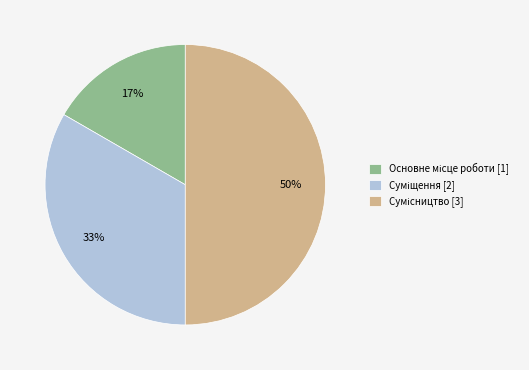

To the nearest percent, what is the difference between the largest and smallest slice percentages?

33%